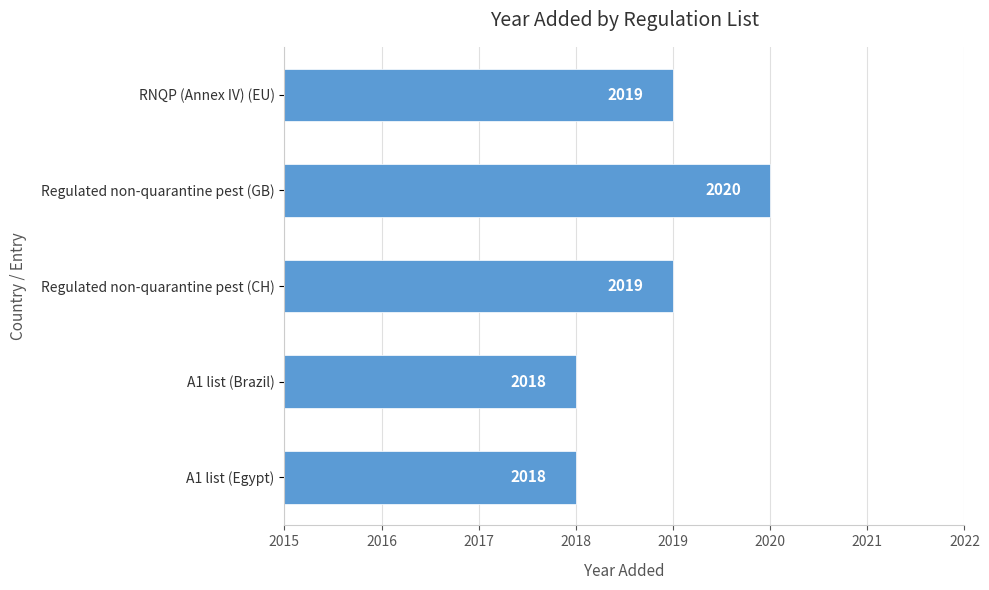

What is the maximum value shown in the chart?

2020